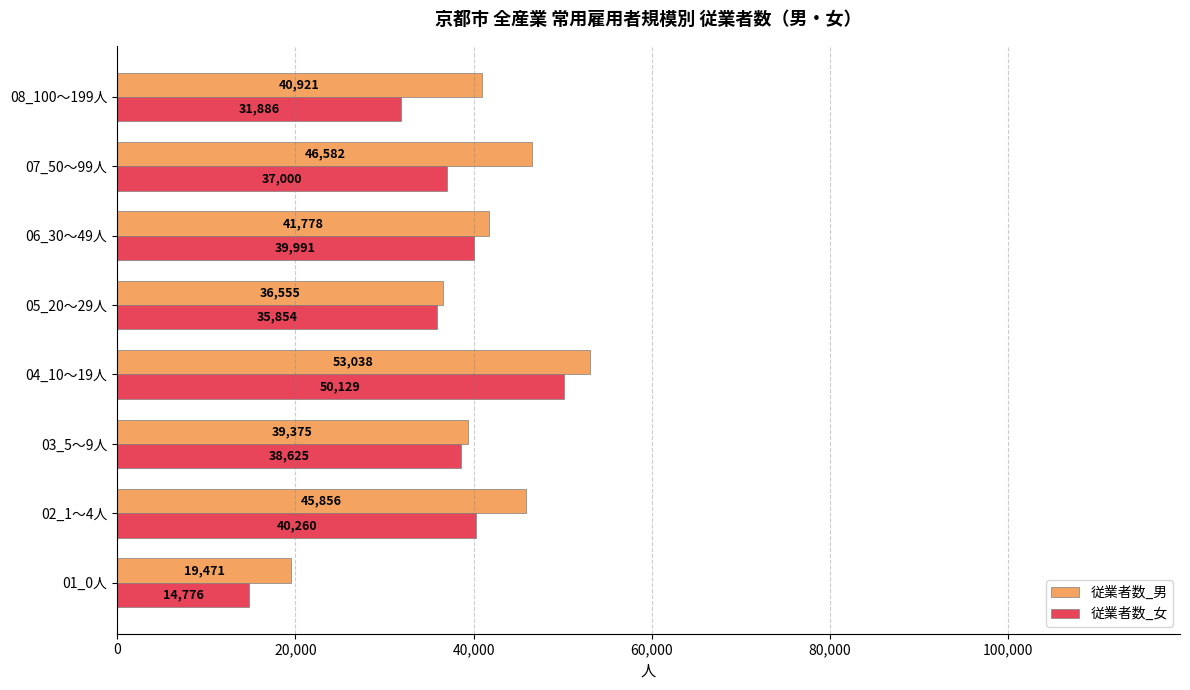

Which series has the widest spread of values?

従業者数_女